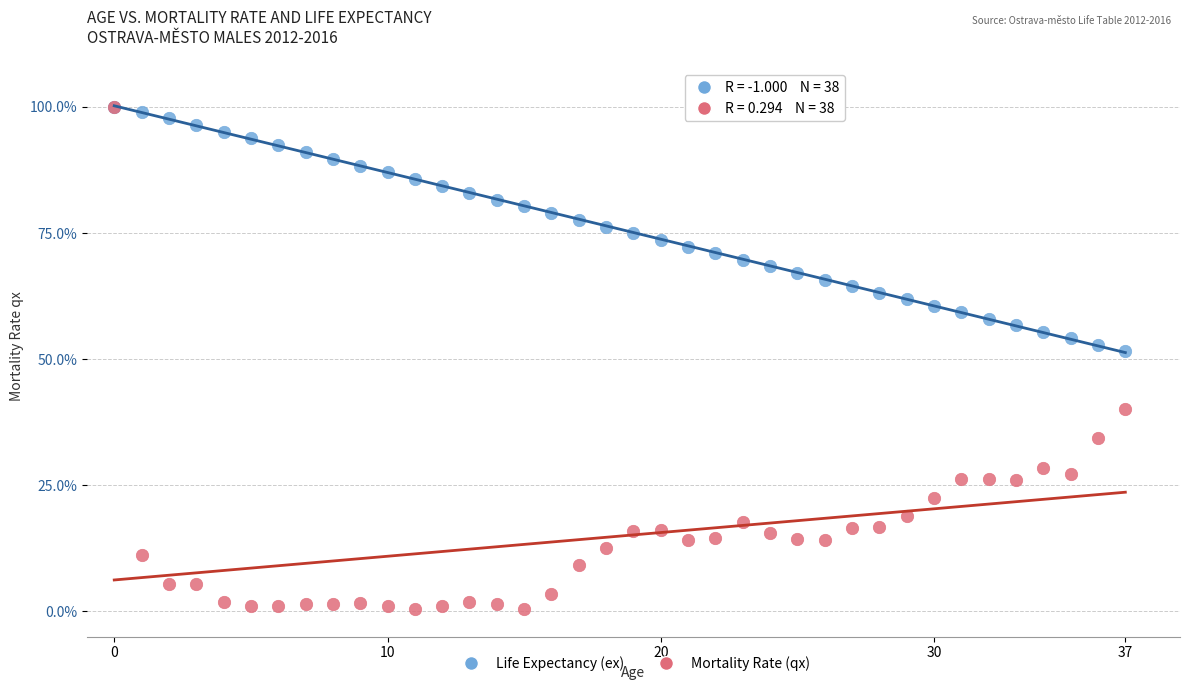

Which series has the widest spread of Y values?

Mortality Rate (qx)